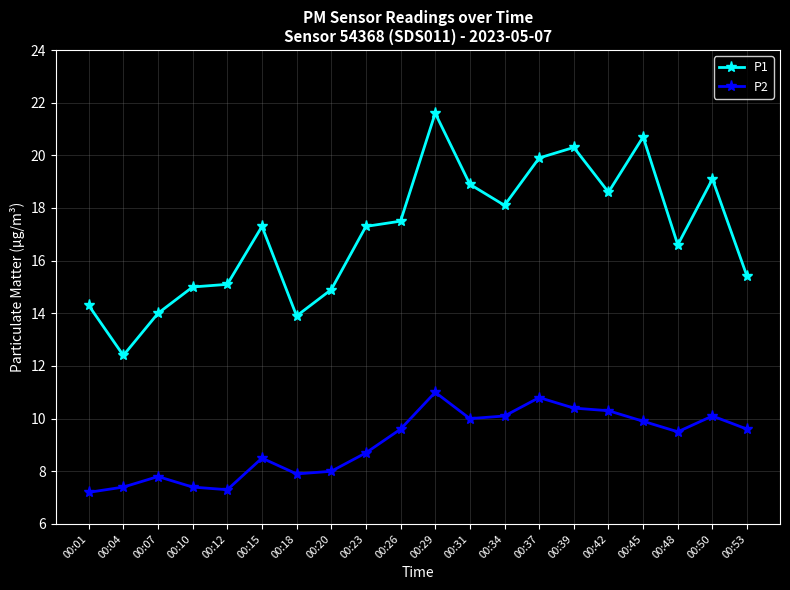

The value of P2 at 00:12 is 7.3. True or false?

True